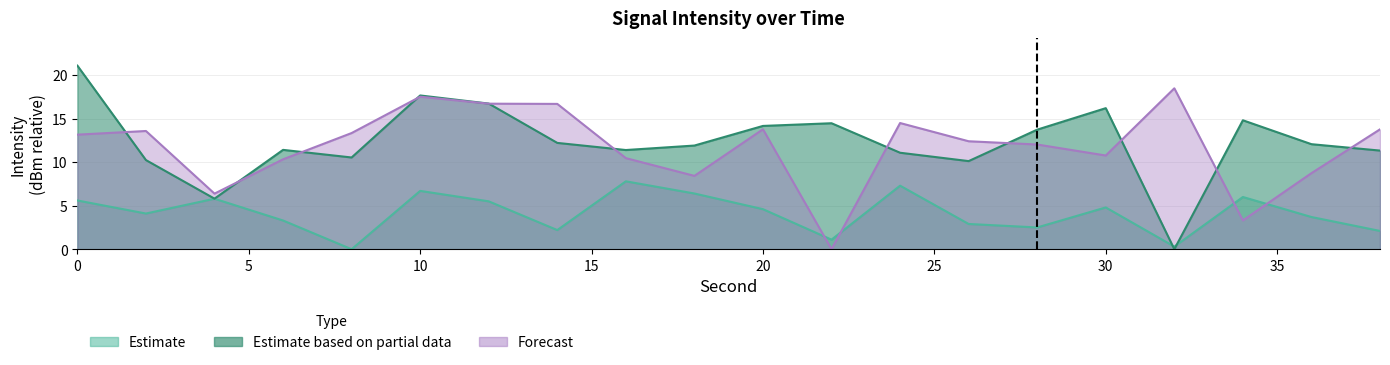

Which series has the largest total across all categories?

Mid Intensity